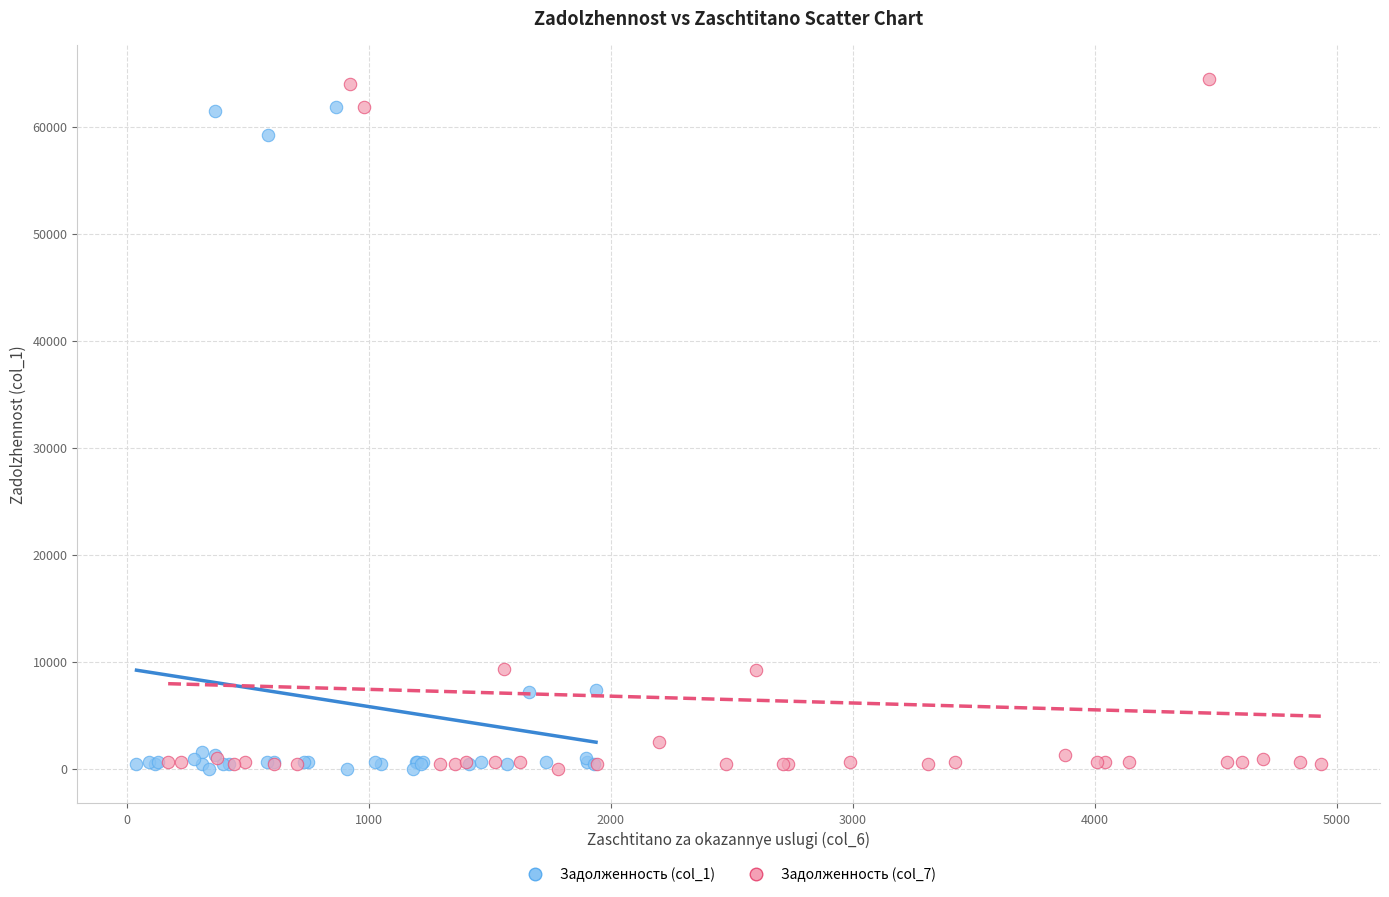

Which series reaches the maximum Y coordinate?

Задолженность (col_7)